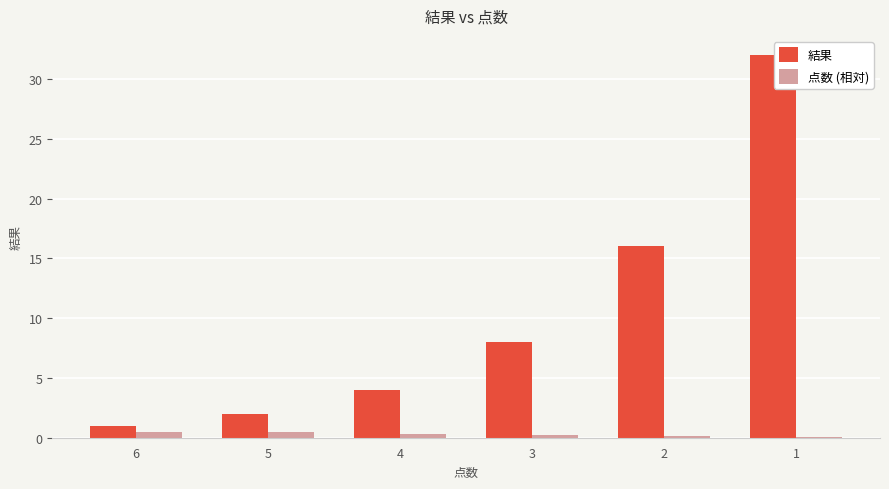

Which category has the highest value in the 結果 series?

1